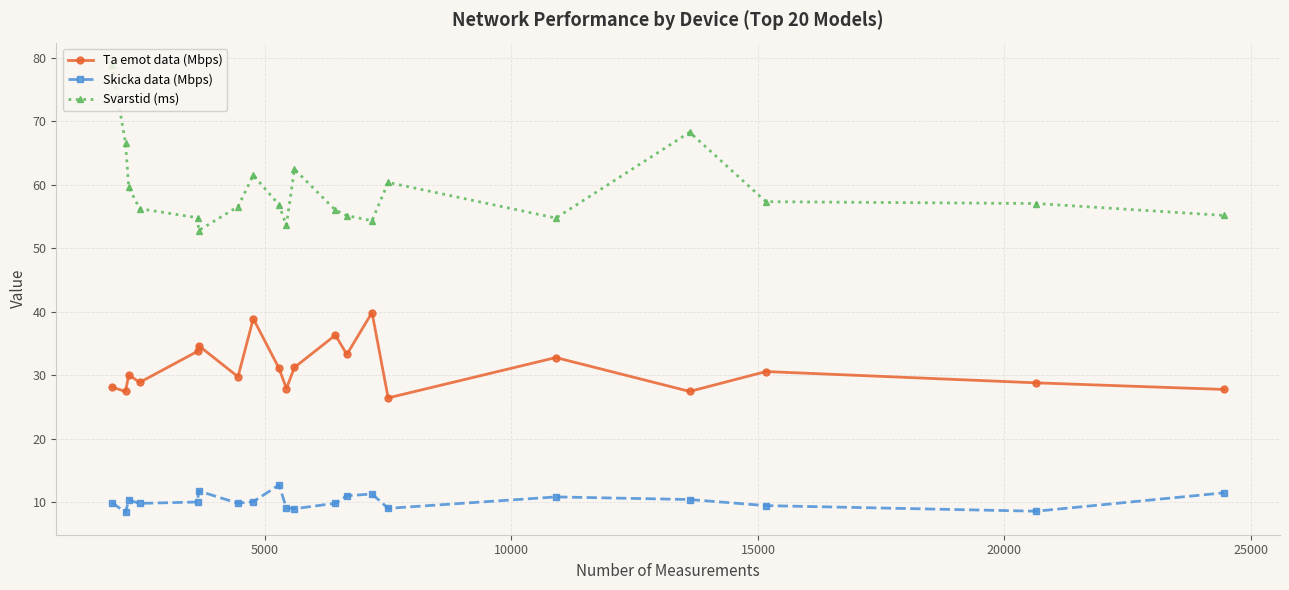

Which series has the largest range (max minus min)?

Svarstid (ms)